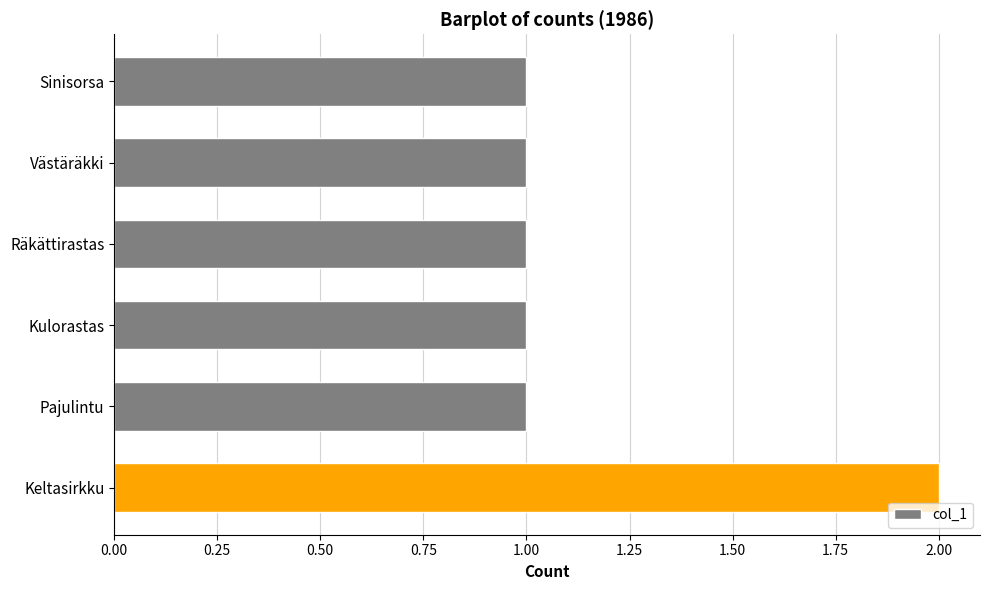

Approximately how many times larger is the value at Keltasirkku compared to Västäräkki?

2.0